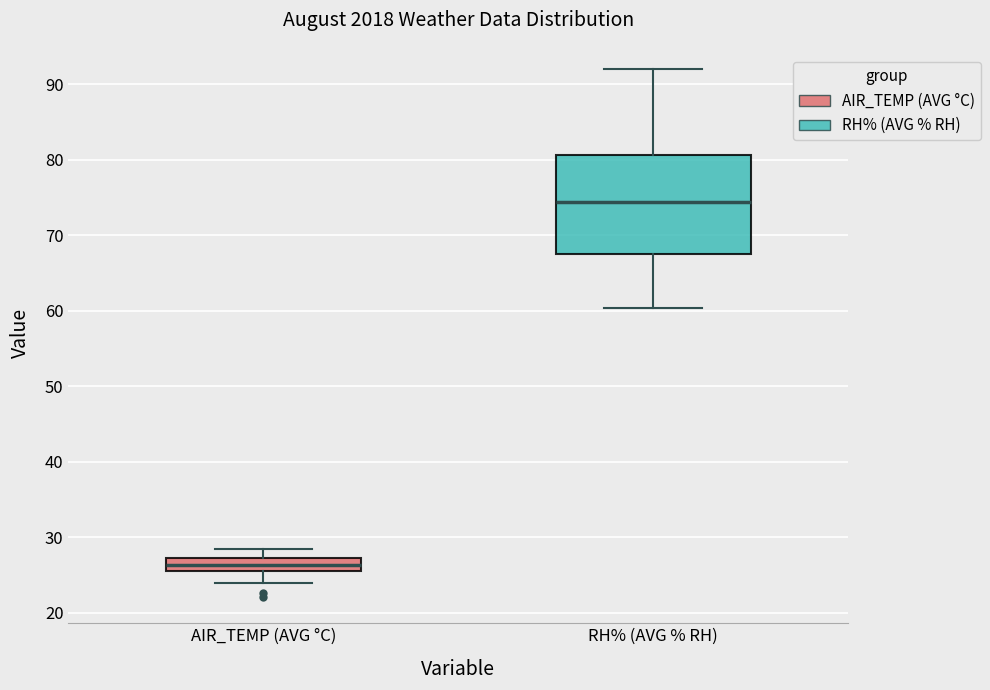

Which box has the lowest median line?

AIR_TEMP (AVG °C)